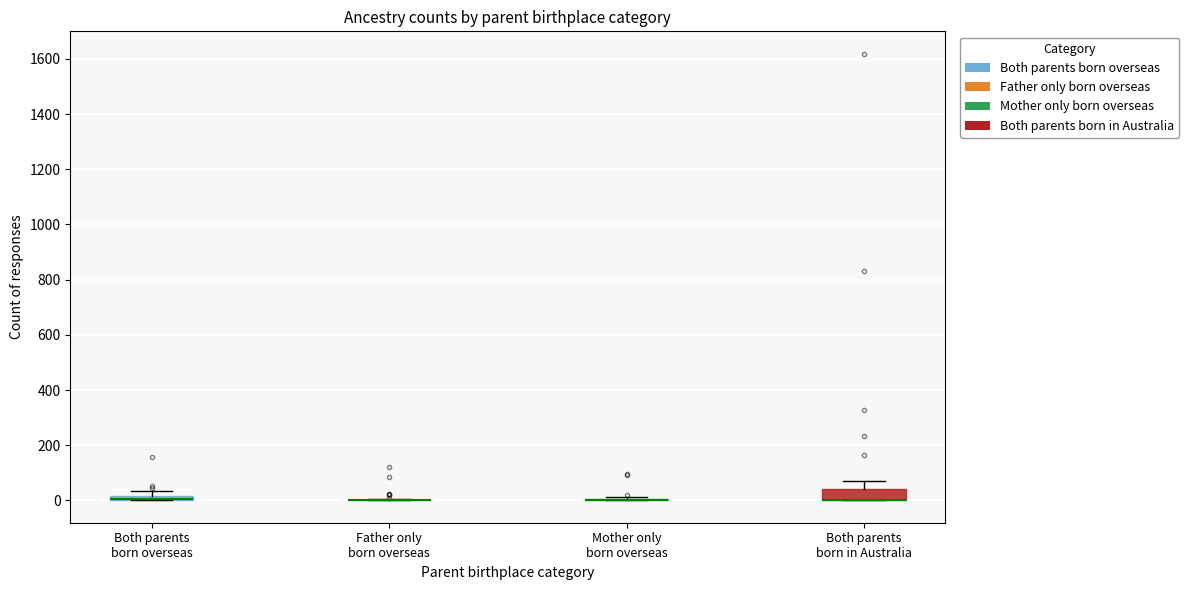

Comparing the boxes themselves (not the whiskers), which one is the tallest?

Both parents born in Australia